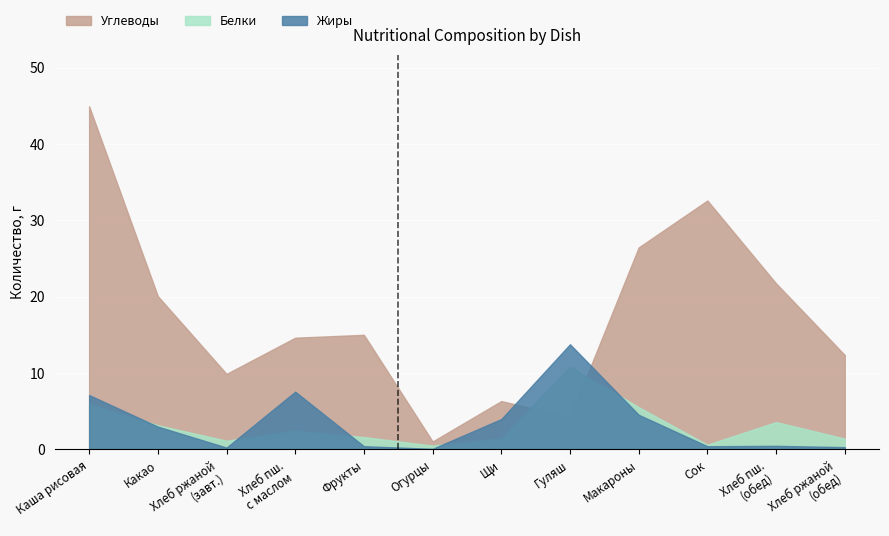

What is the smallest value displayed?

0.1